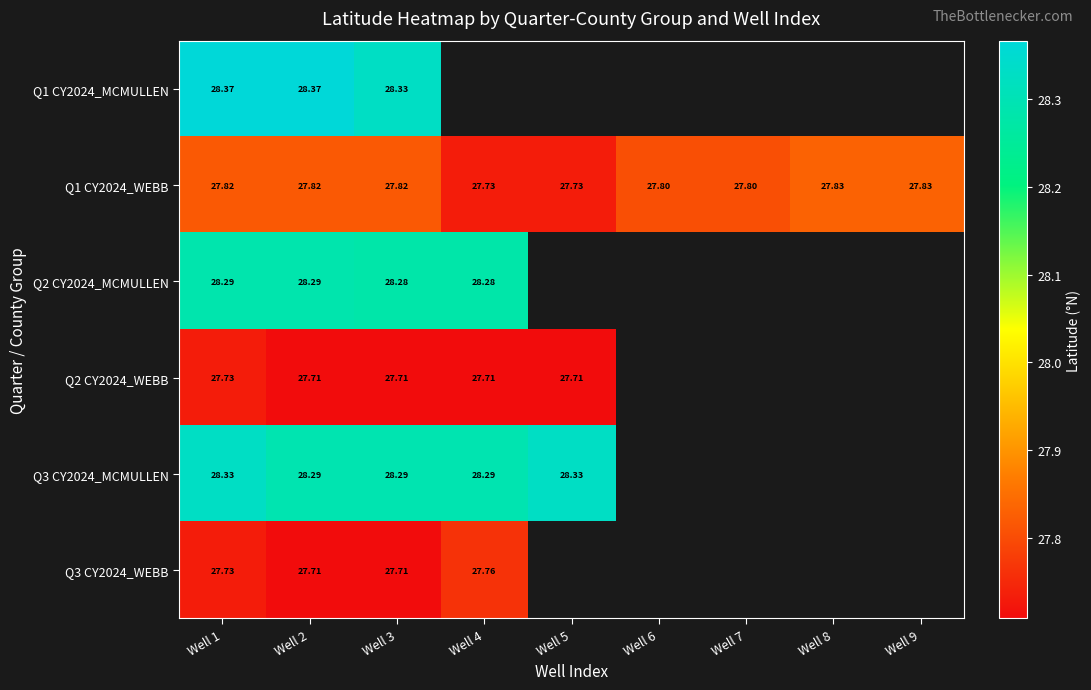

Is the value of Q2 CY2024_WEBB at Well 5 greater than the value of Q1 CY2024_WEBB at Well 2?

No